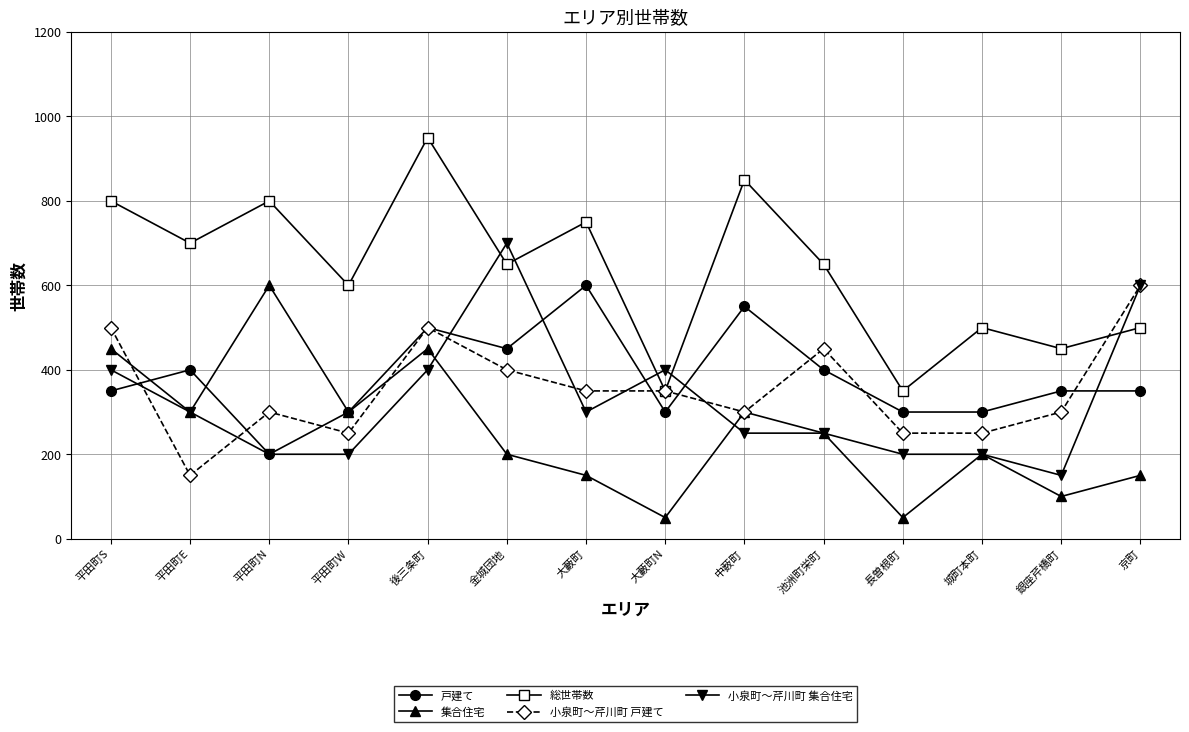

What is the difference between the 総世帯数 values at 大藪町 and 長曽根町?

400